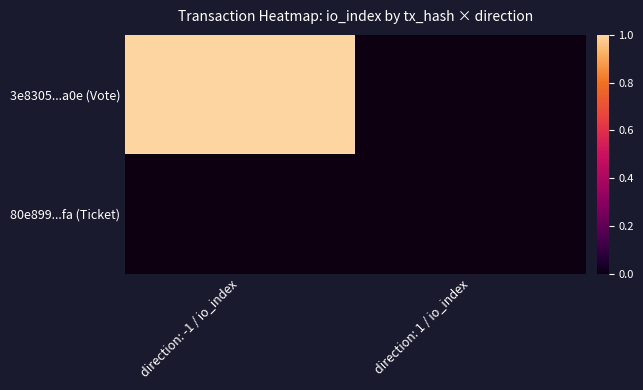

Count the number of data series in this chart.

2